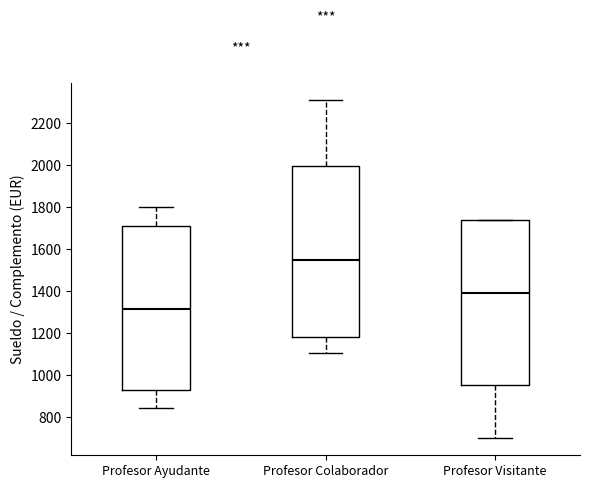

Comparing the boxes themselves (not the whiskers), which one is the tallest?

Profesor Colaborador